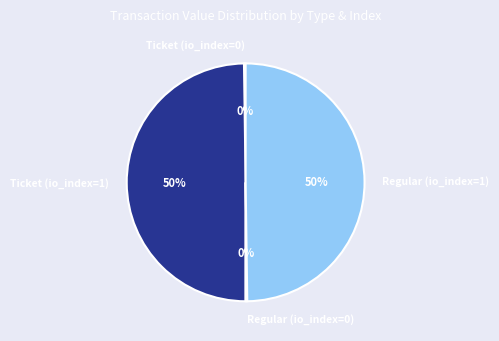

To the nearest percent, what percentage of the pie is Regular (io_index=1)?

50%